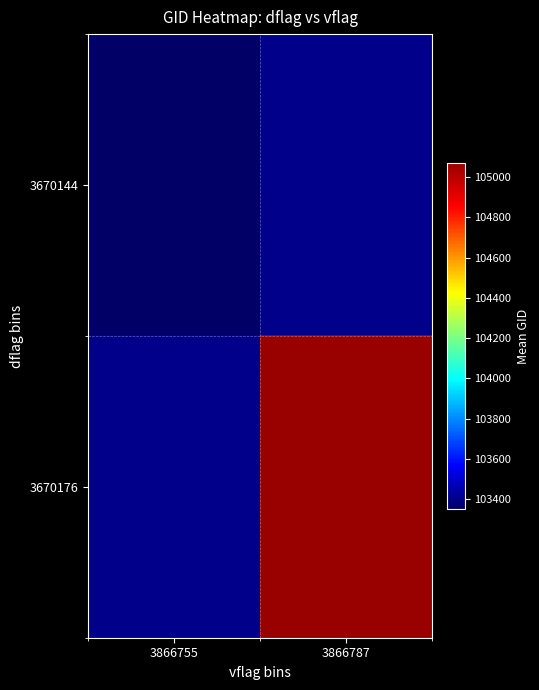

How many series are shown in this chart?

2